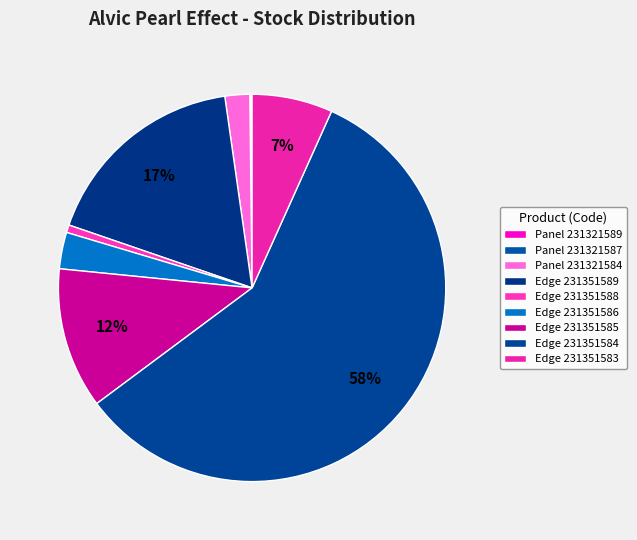

Is the sum of Edge 231351586 and Panel 231321587 greater than half?

No